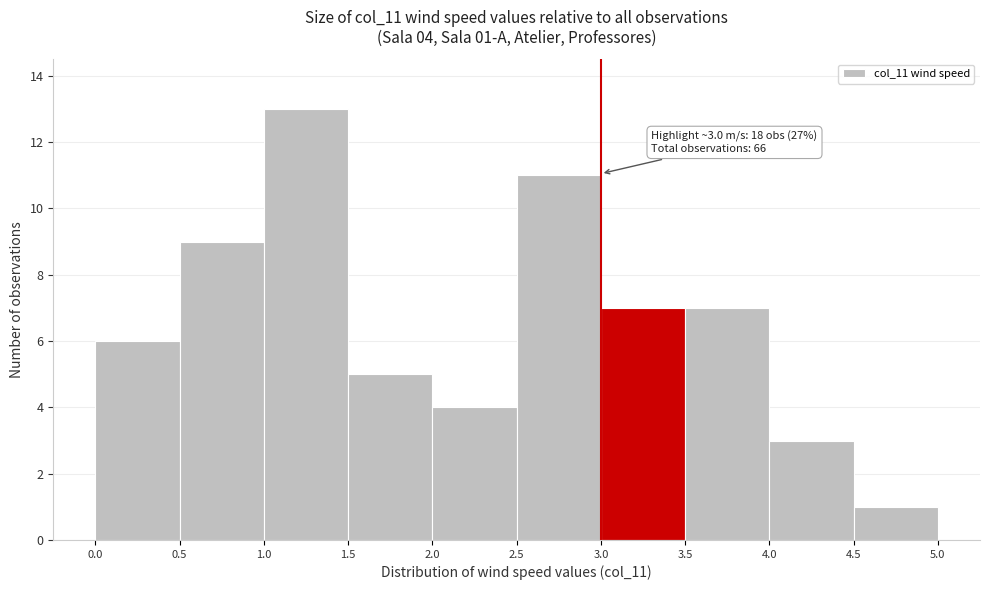

Over which range of the x-axis is the bar tallest?

1.0 to 1.5